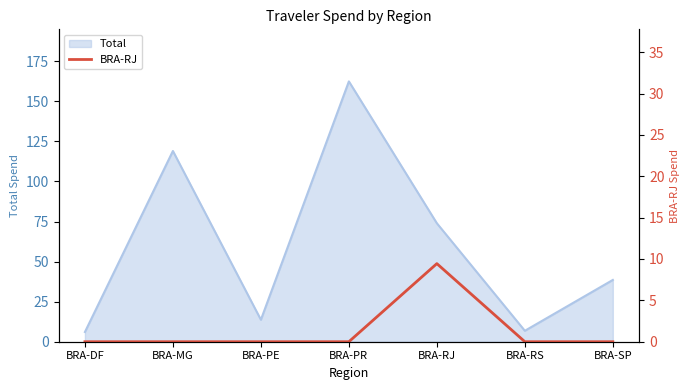

Reading left to right, what are all the values shown in this chart?

0.0	0.0	0.0	0.0	9.4	0.0	0.0